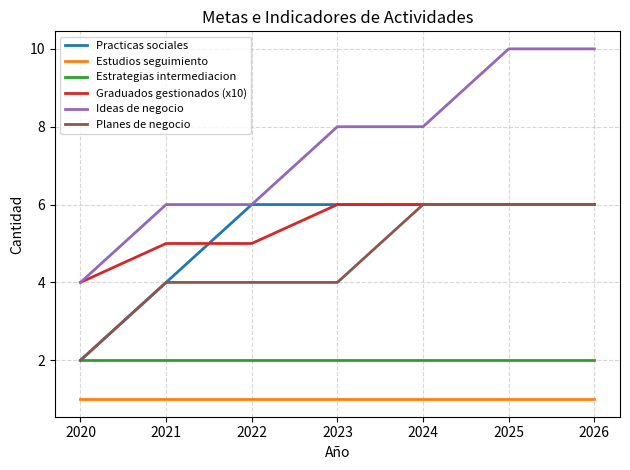

The value of Practicas sociales at 2025 is 2. True or false?

False